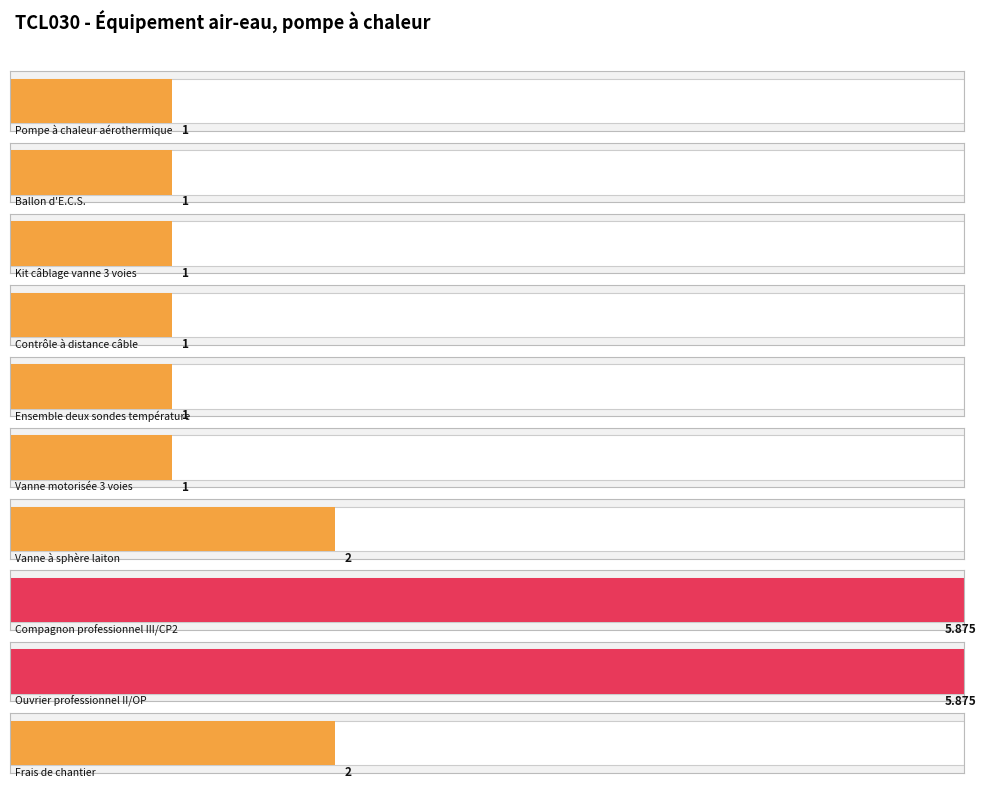

What is the change in value from Vanne motorisée 3 voies to Frais de chantier?

+1.0